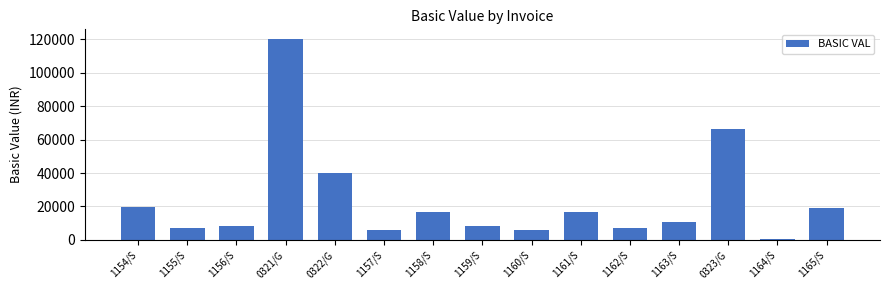

What is the difference between the maximum and minimum values?

119280.0